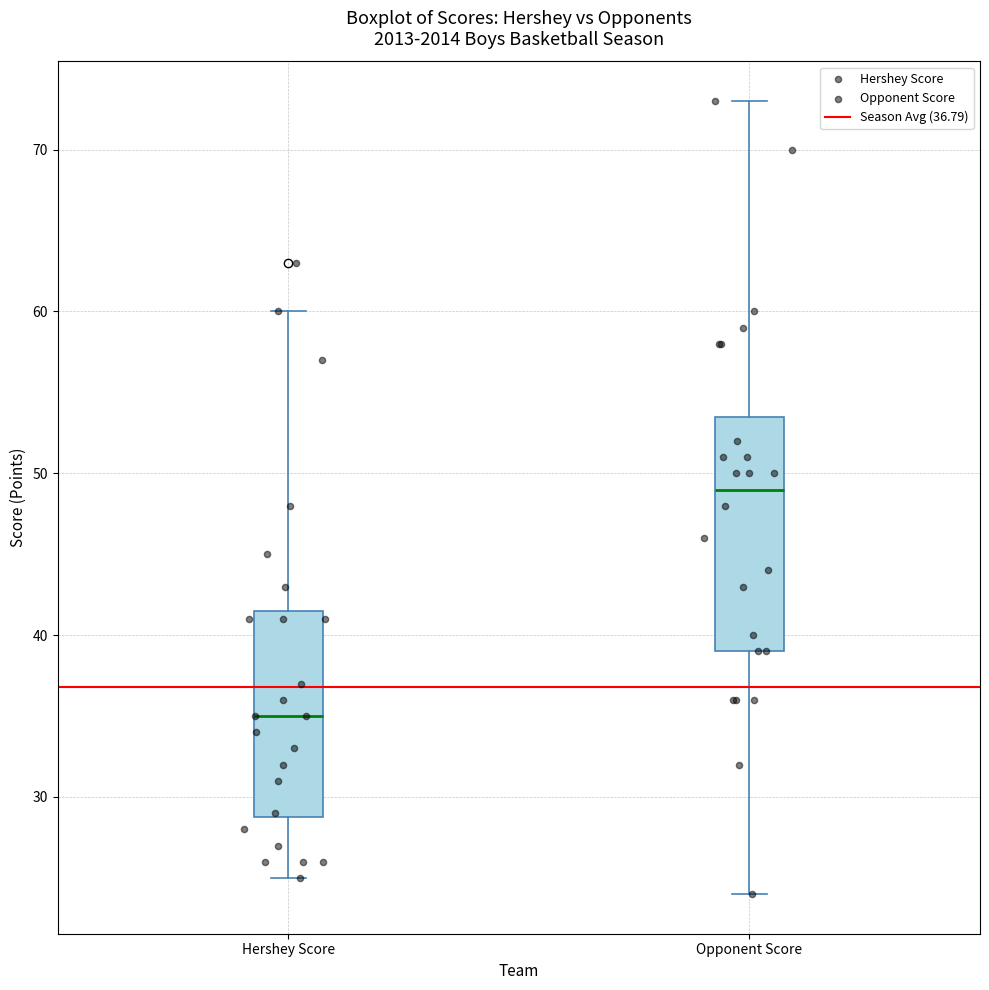

Where does the median line of the box for Hershey Score sit on the y-axis? The values are not printed on the chart, so give them approximately, as read against the axis.

35